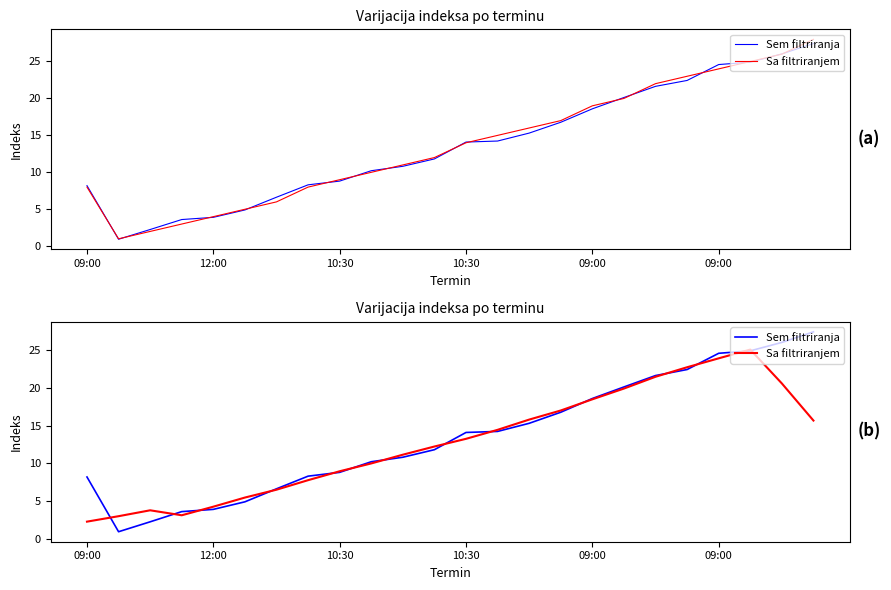

Is the value of Sa filtriranjem at 21 greater than the value of Sem filtriranja at 09:00?

Yes